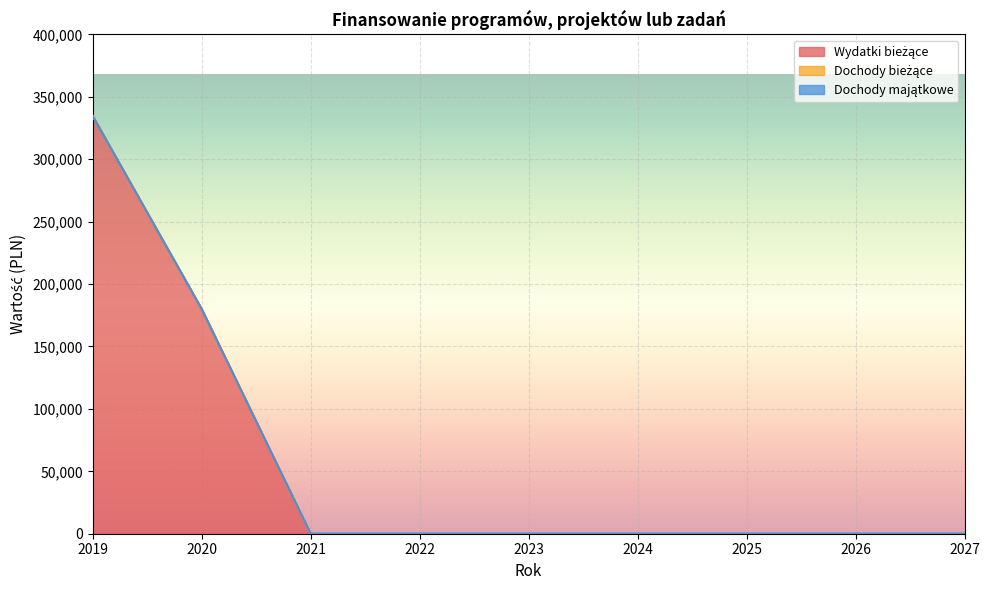

True or false: Dochody bieżące has more than 0 interior local peaks.

False